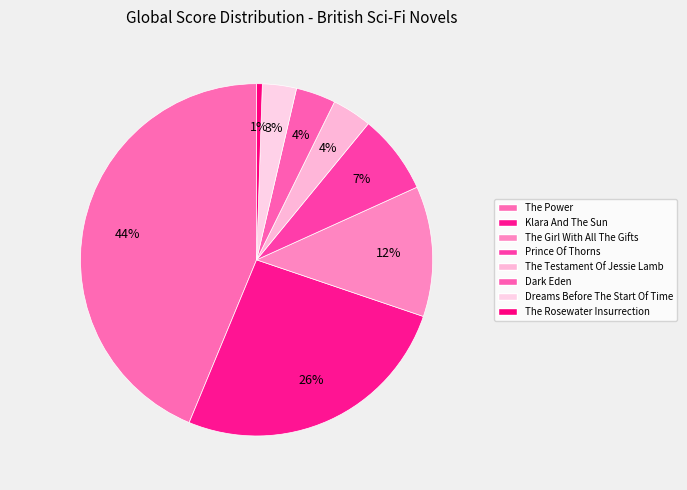

The Klara And The Sun slice represents 26% of the pie. True or false?

True